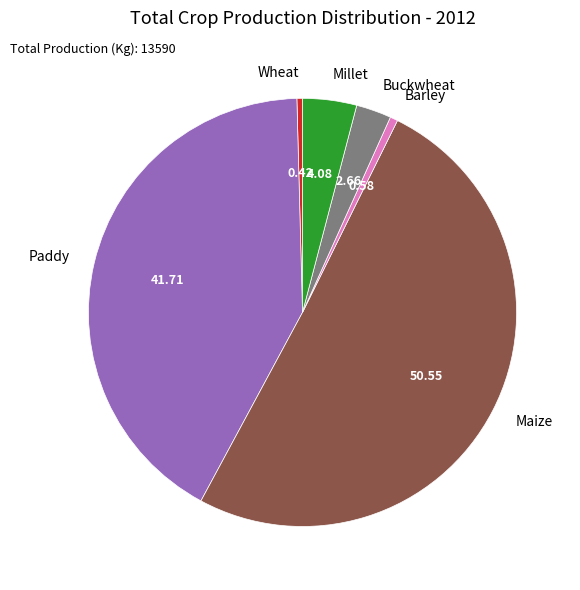

How many segments does this pie chart have?

6